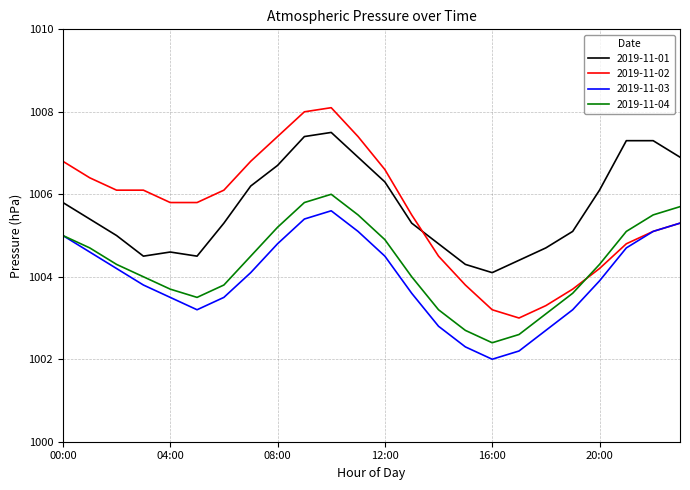

True or false: 2019-11-02 and 2019-11-04 cross at least once.

True